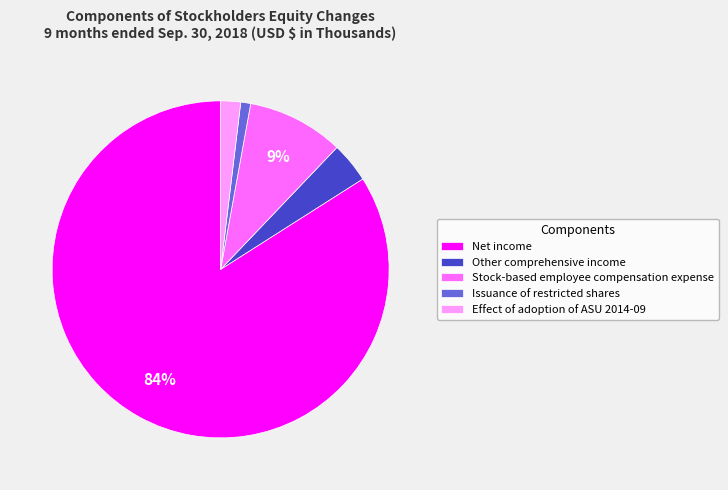

Is Net income the majority of the pie?

Yes